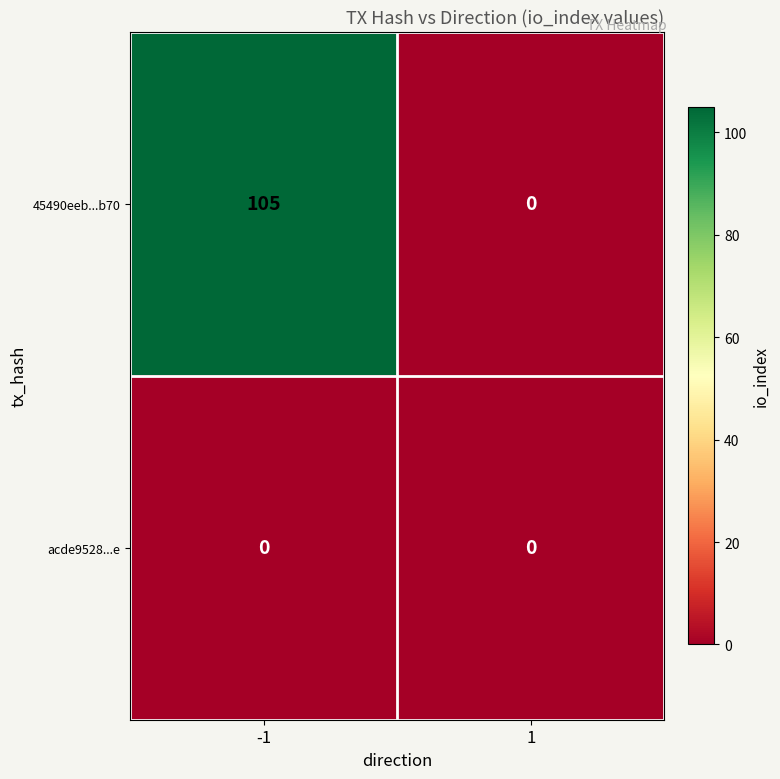

Reading left to right, extract all data points from this chart.

45490eeb...b70: 105	0
acde9528...e: 0	0